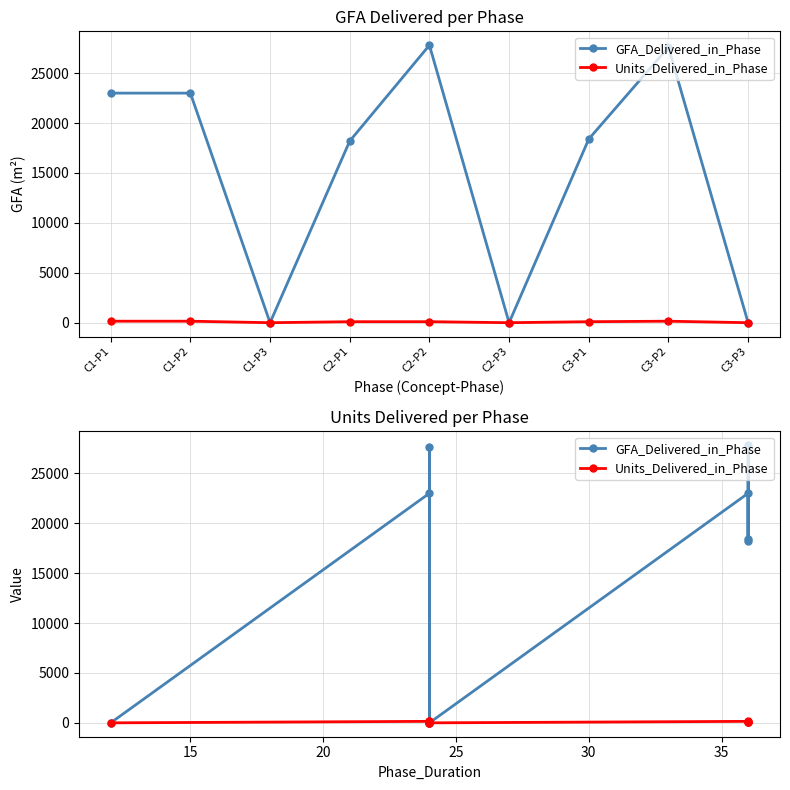

How many interior local valleys does the GFA_Delivered_in_Phase series have?

3